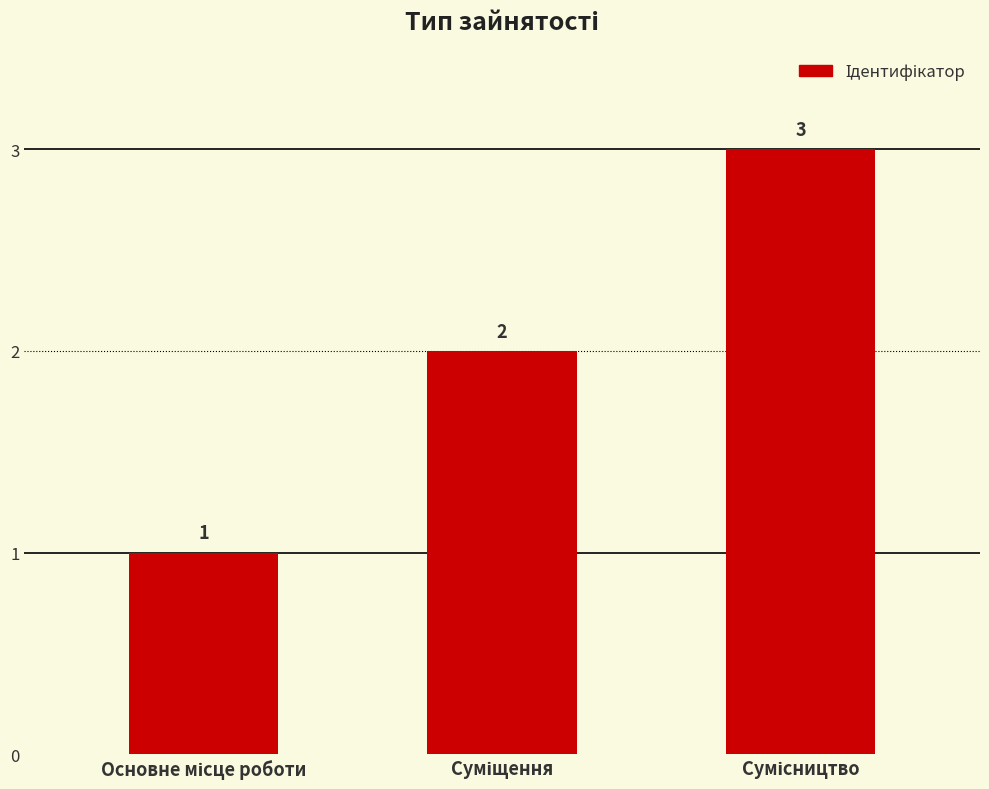

What is the sum of all values?

6